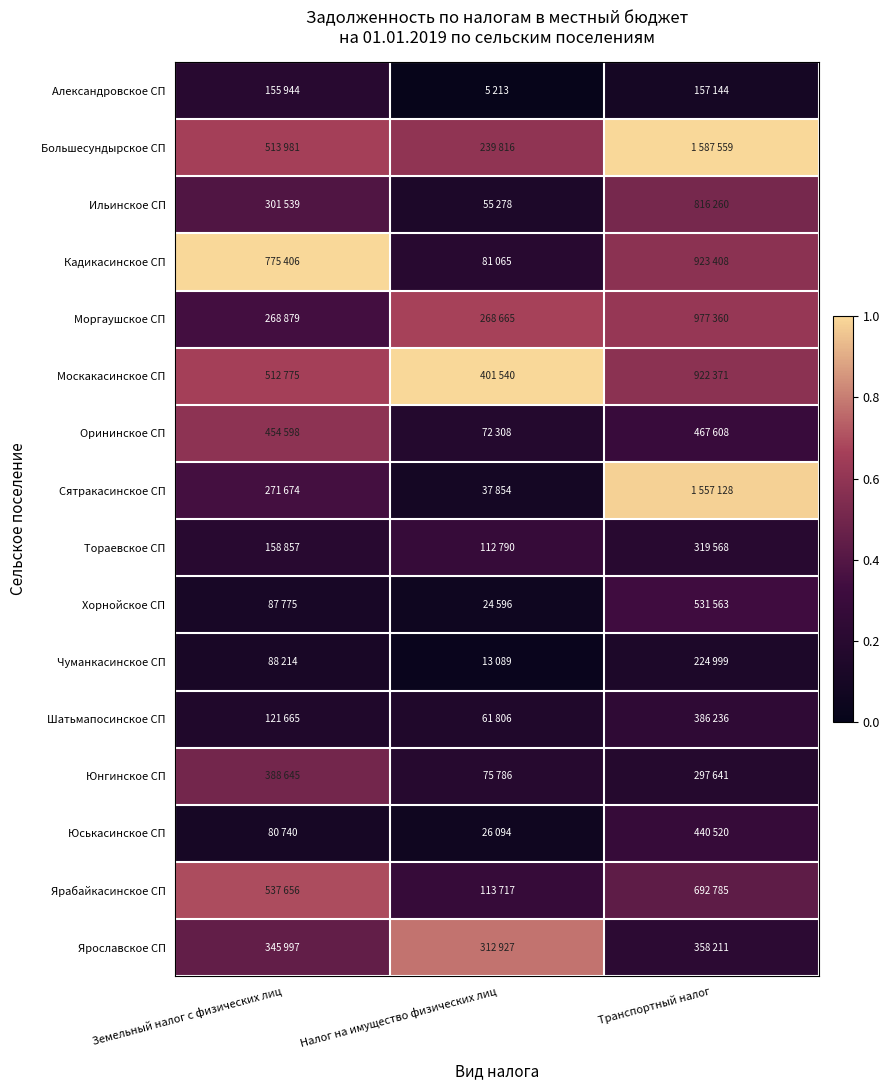

Reading left to right, list all the values displayed in this chart.

Александровское СП: Земельный налог с физических лиц=0.2	Налог на имущество физических лиц=0.0	Транспортный налог=0.1
Большесундырское СП: Земельный налог с физических лиц=0.7	Налог на имущество физических лиц=0.6	Транспортный налог=1.0
Ильинское СП: Земельный налог с физических лиц=0.4	Налог на имущество физических лиц=0.1	Транспортный налог=0.5
Кадикасинское СП: Земельный налог с физических лиц=1.0	Налог на имущество физических лиц=0.2	Транспортный налог=0.6
Моргаушское СП: Земельный налог с физических лиц=0.3	Налог на имущество физических лиц=0.7	Транспортный налог=0.6
Москакасинское СП: Земельный налог с физических лиц=0.7	Налог на имущество физических лиц=1.0	Транспортный налог=0.6
Орининское СП: Земельный налог с физических лиц=0.6	Налог на имущество физических лиц=0.2	Транспортный налог=0.3
Сятракасинское СП: Земельный налог с физических лиц=0.4	Налог на имущество физических лиц=0.1	Транспортный налог=1.0
Тораевское СП: Земельный налог с физических лиц=0.2	Налог на имущество физических лиц=0.3	Транспортный налог=0.2
Хорнойское СП: Земельный налог с физических лиц=0.1	Налог на имущество физических лиц=0.1	Транспортный налог=0.3
Чуманкасинское СП: Земельный налог с физических лиц=0.1	Налог на имущество физических лиц=0.0	Транспортный налог=0.1
Шатьмапосинское СП: Земельный налог с физических лиц=0.2	Налог на имущество физических лиц=0.2	Транспортный налог=0.2
Юнгинское СП: Земельный налог с физических лиц=0.5	Налог на имущество физических лиц=0.2	Транспортный налог=0.2
Юськасинское СП: Земельный налог с физических лиц=0.1	Налог на имущество физических лиц=0.1	Транспортный налог=0.3
Ярабайкасинское СП: Земельный налог с физических лиц=0.7	Налог на имущество физических лиц=0.3	Транспортный налог=0.4
Ярославское СП: Земельный налог с физических лиц=0.4	Налог на имущество физических лиц=0.8	Транспортный налог=0.2